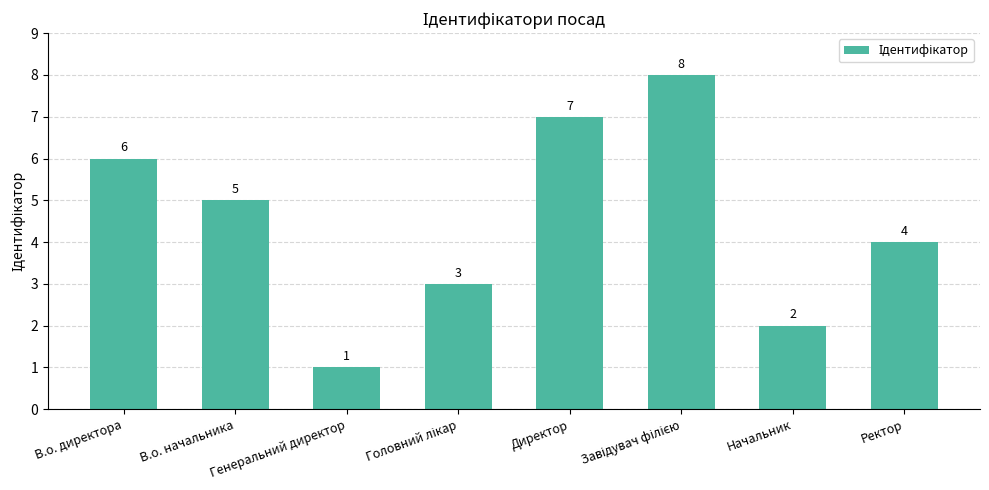

The value at Директор is 12. True or false?

False